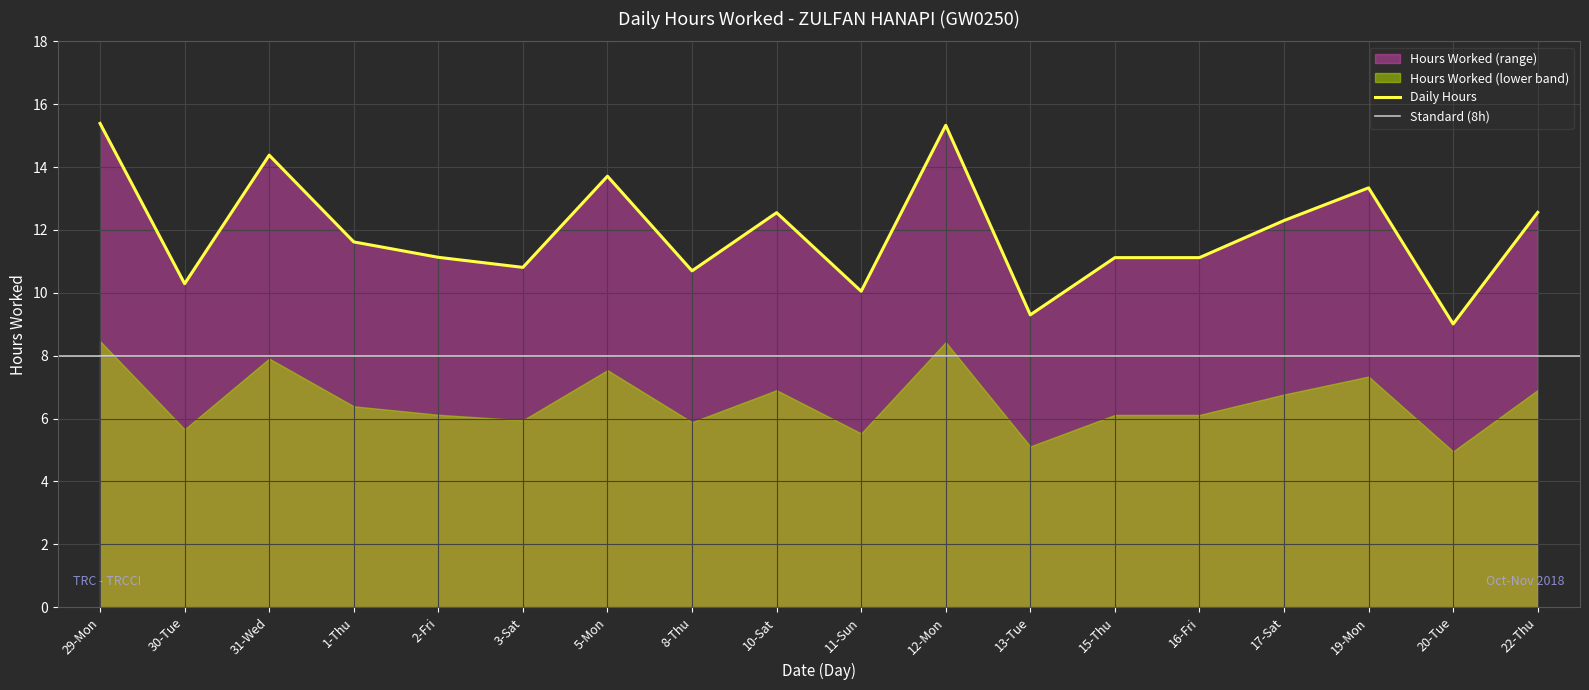

The chart shows a value of 2.6 at 15-Thu. True or false?

False